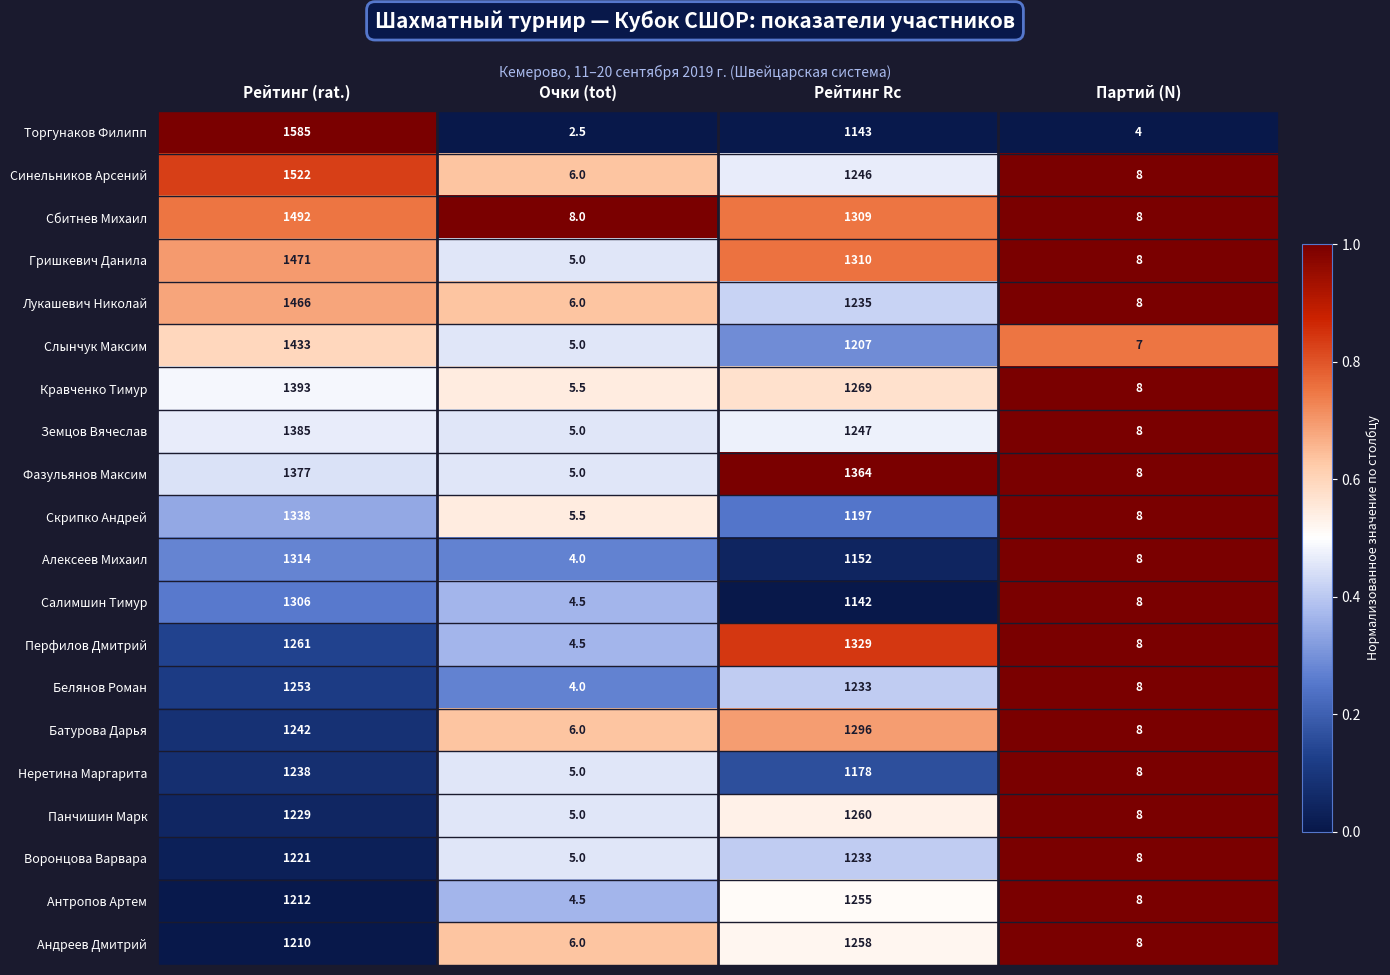

Is it true that Салимшин Тимур equals 2.9 at Очки (tot)?

False